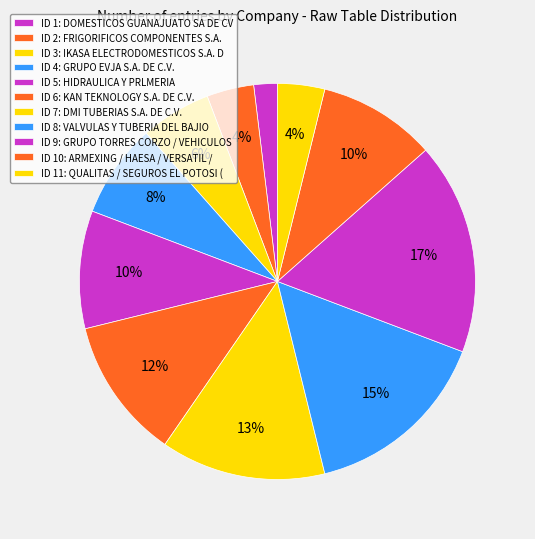

How many segments does this pie chart have?

11